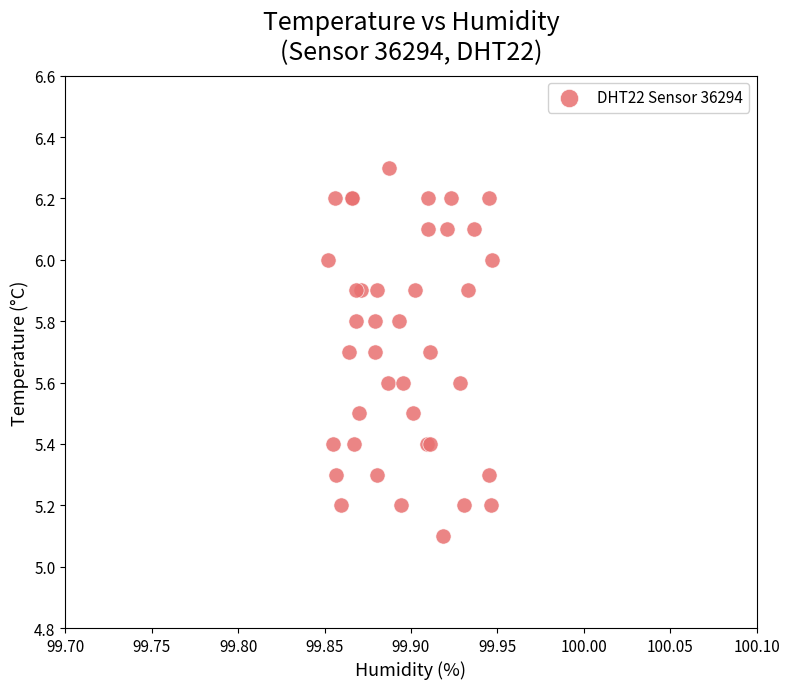

What Y value in the scatter plot is closest to 5?

5.1